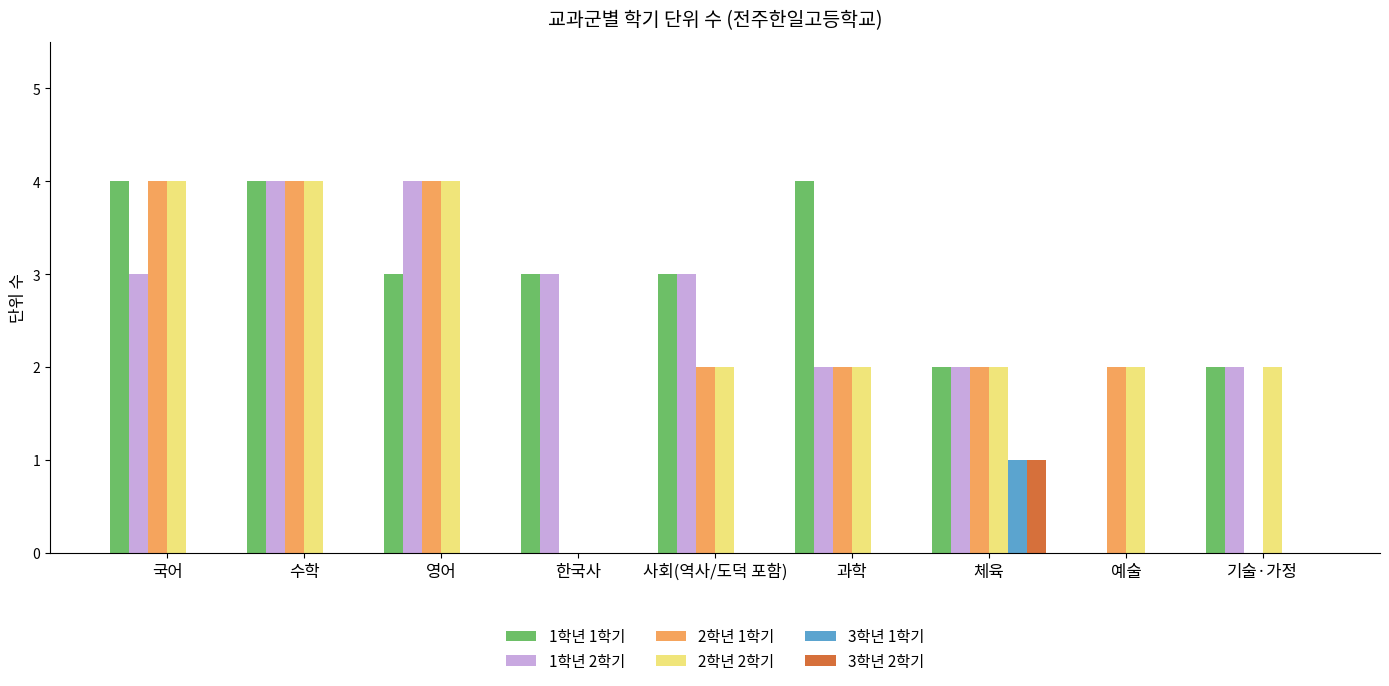

What is the total value across all series at 사회(역사/도덕 포함)?

10